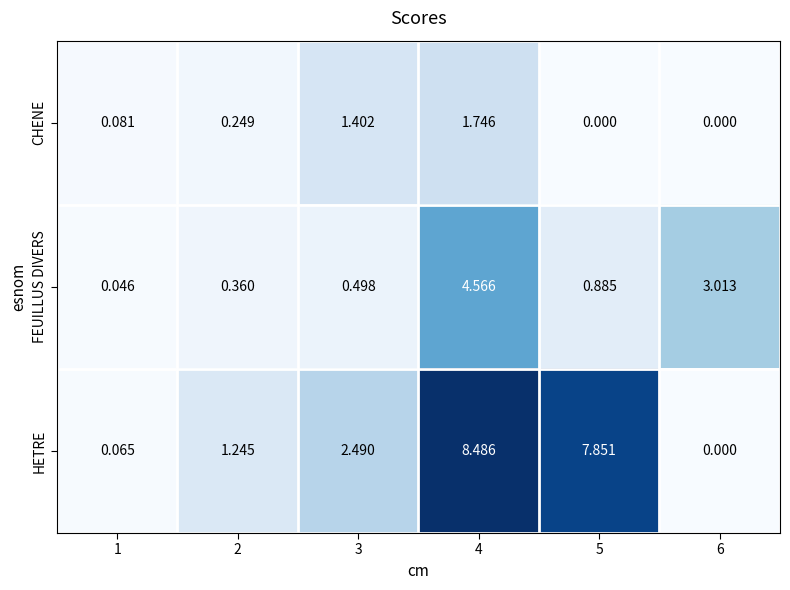

List the series in order of their peak value, lowest first.

CHENE, FEUILLUS DIVERS, HETRE